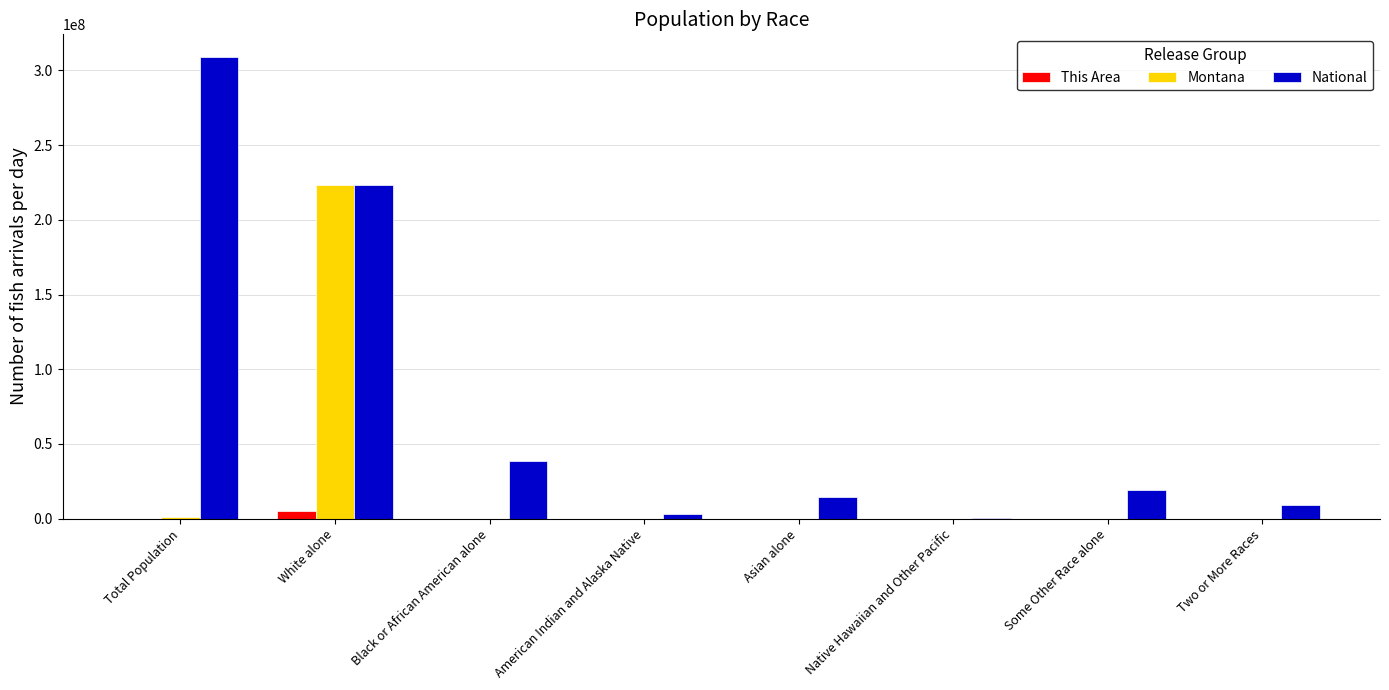

True or false: This Area has a value of 0 at Native Hawaiian and Other Pacific.

True